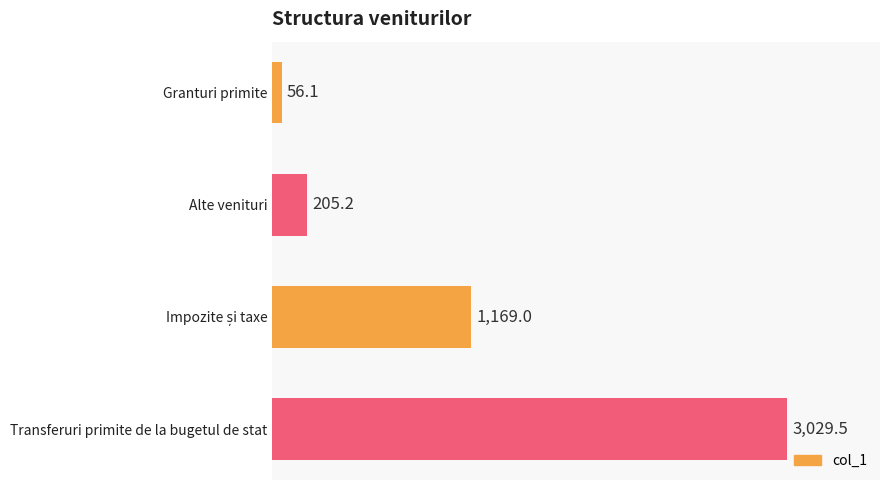

What is the smallest value displayed?

56.1